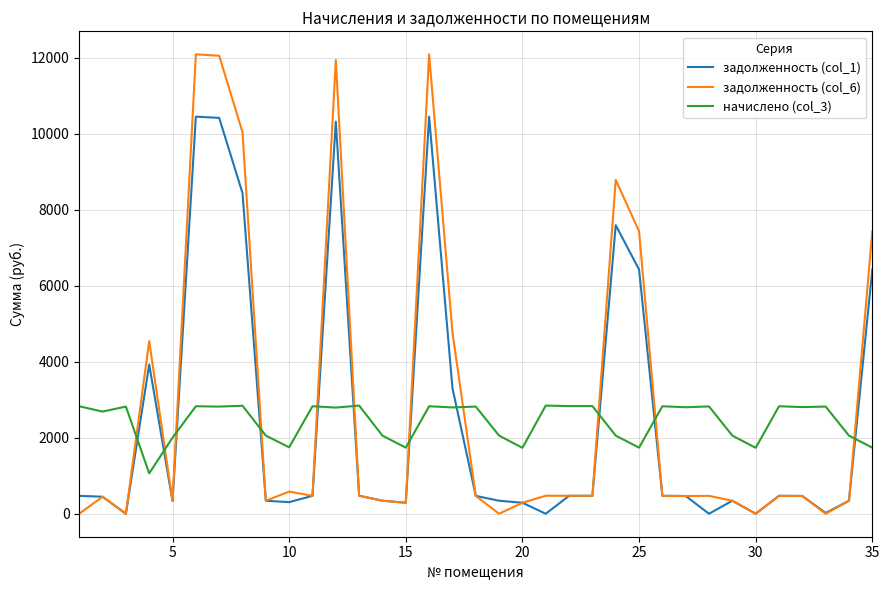

What is the greatest value displayed?

12088.9